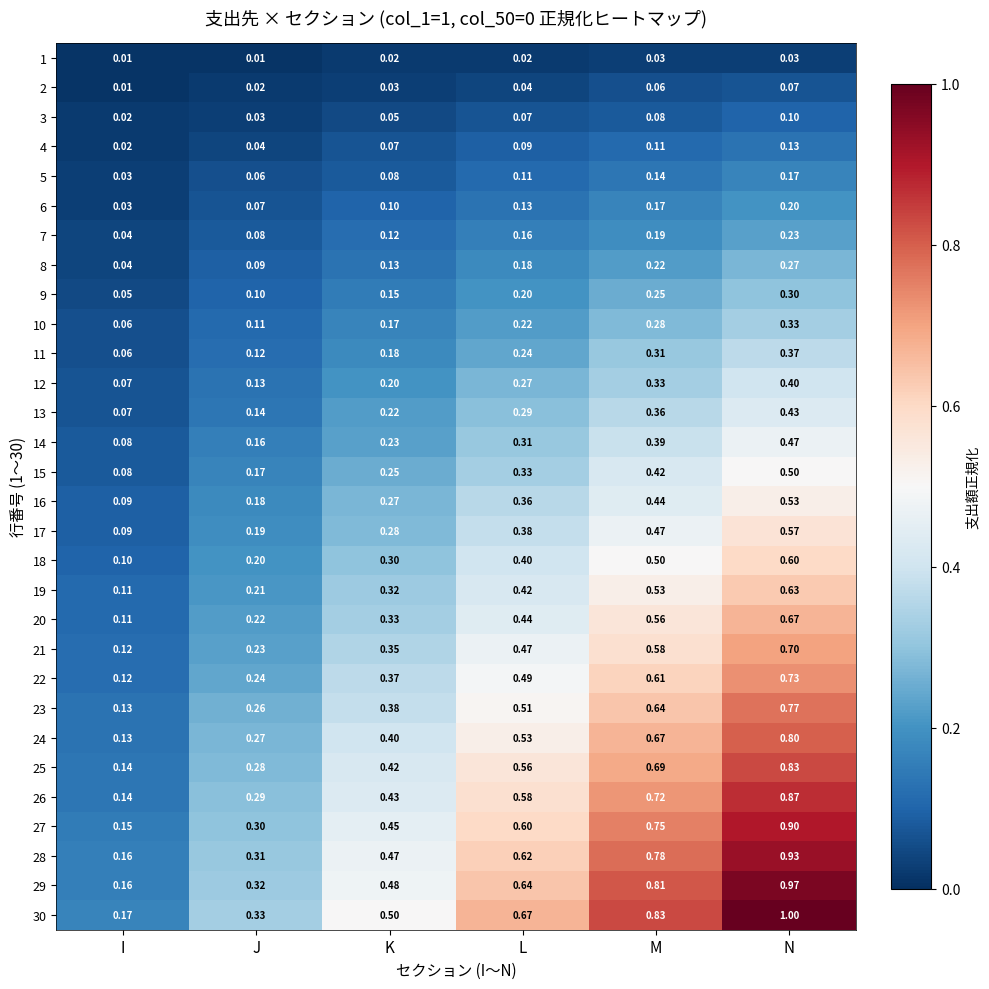

Which category has the lowest value in the 13 series?

I